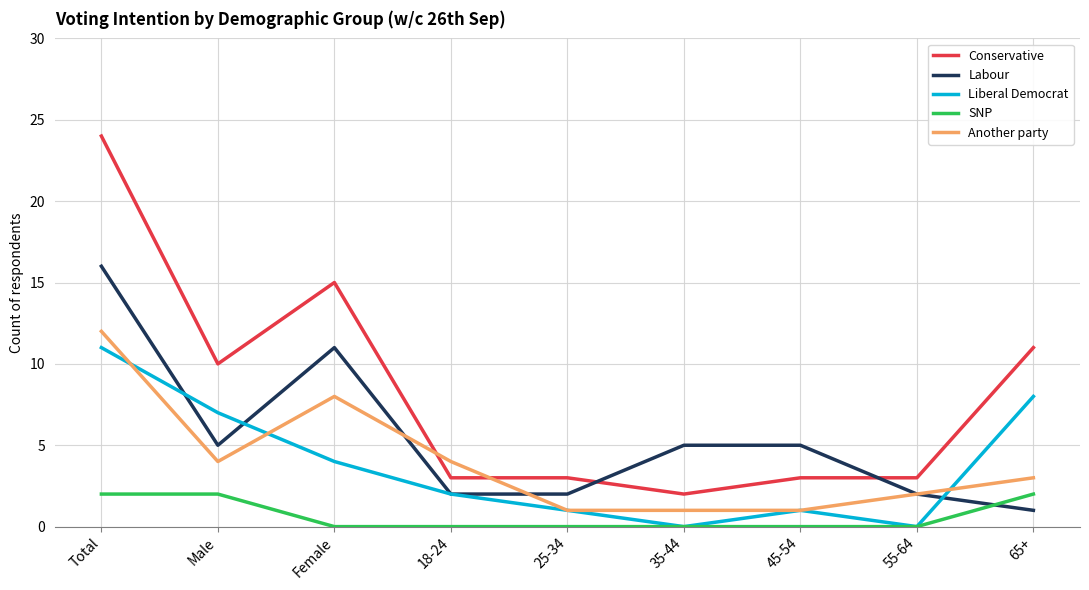

The SNP series shows 3 at Male. True or false?

False